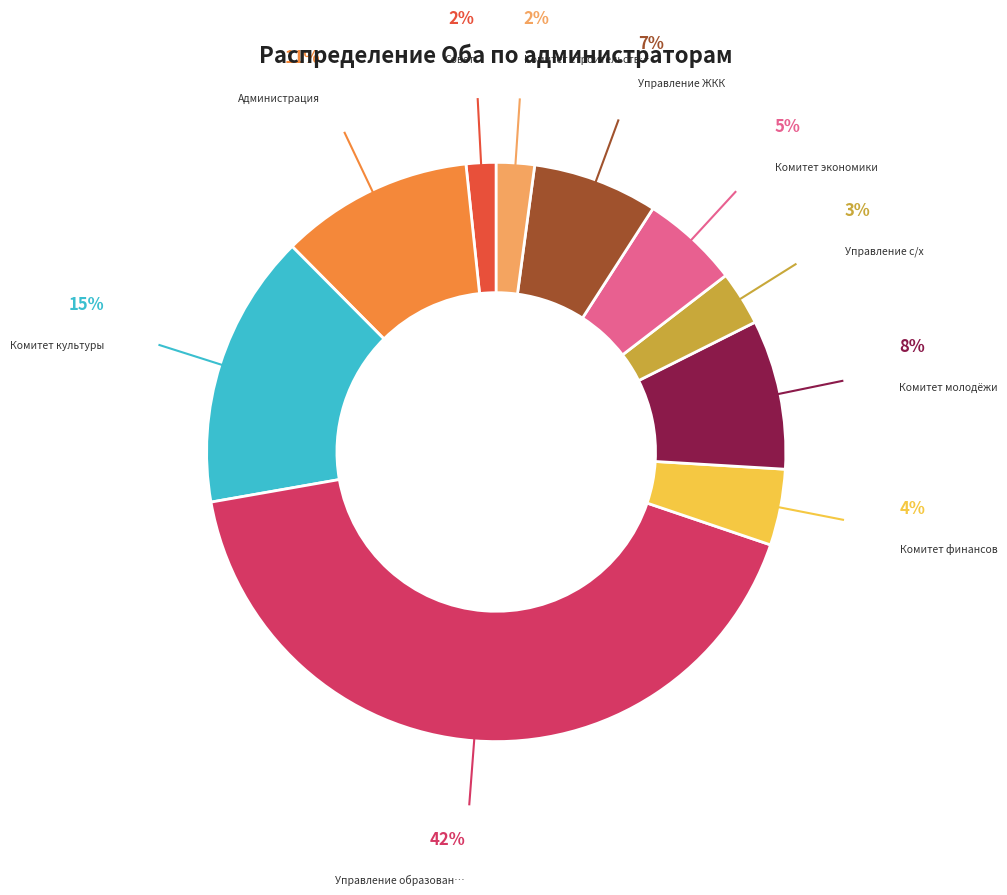

Is there a majority slice in this chart?

No